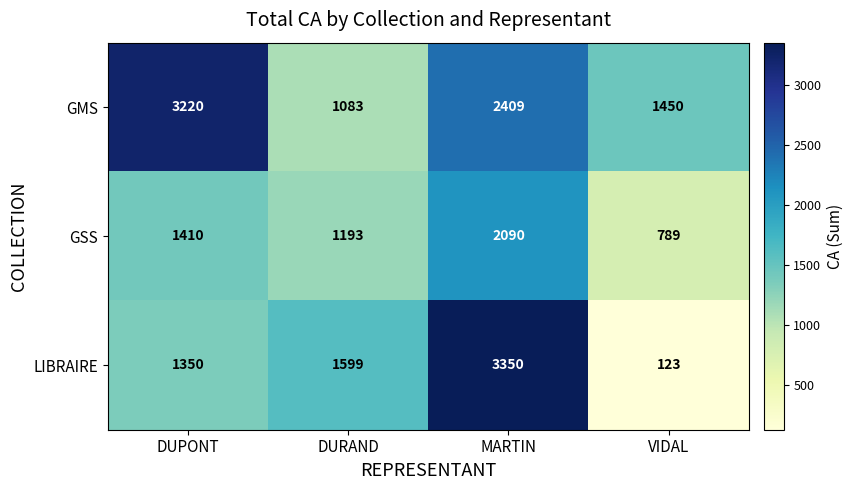

Which label corresponds to the largest value in the chart?

MARTIN